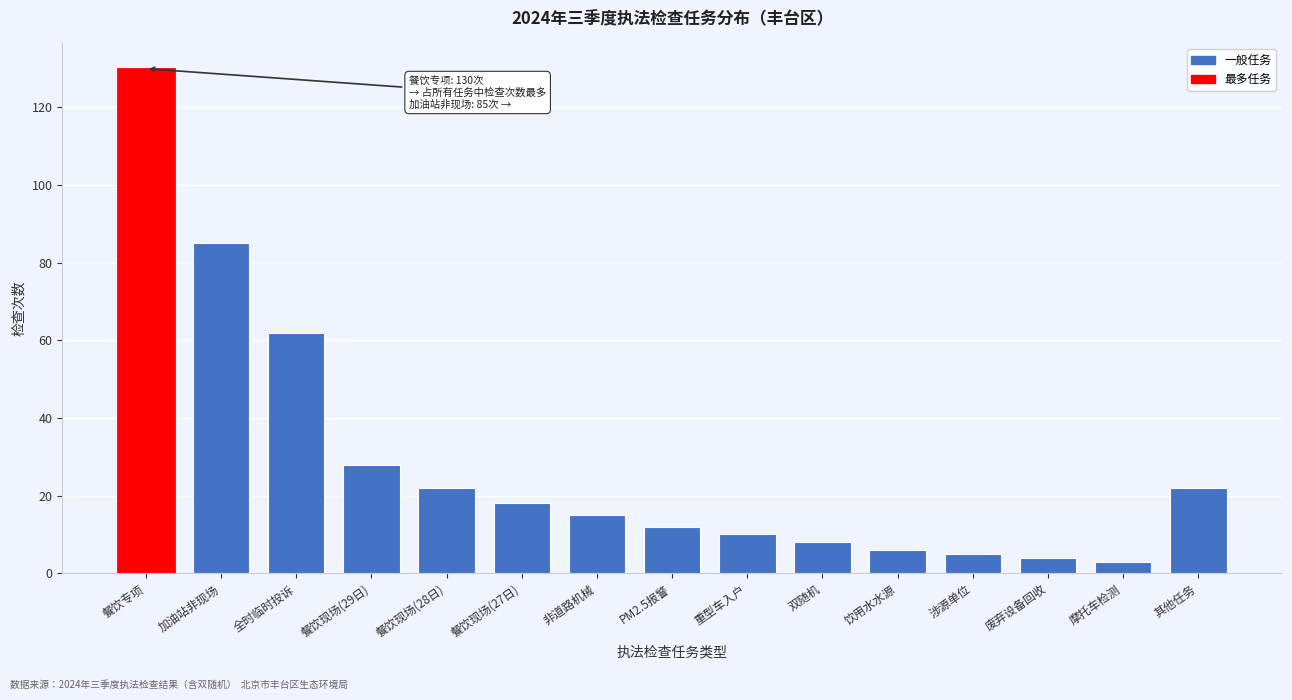

Reading left to right, extract all data points from this chart.

餐饮专项=130	加油站非现场=85	全时临时投诉=62	餐饮现场(29日)=28	餐饮现场(28日)=22	餐饮现场(27日)=18	非道路机械=15	PM2.5报警=12	重型车入户=10	双随机=8	饮用水水源=6	涉源单位=5	废弃设备回收=4	摩托车检测=3	其他任务=22